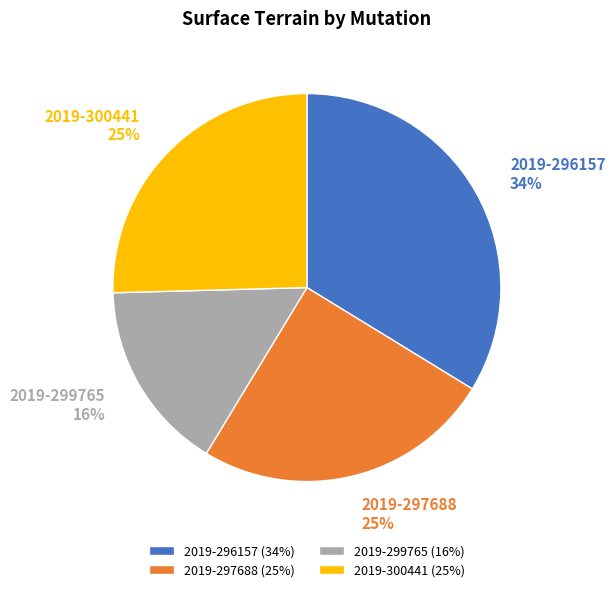

Is the sum of 2019-296157 (34%) and 2019-297688 (25%) greater than half?

Yes